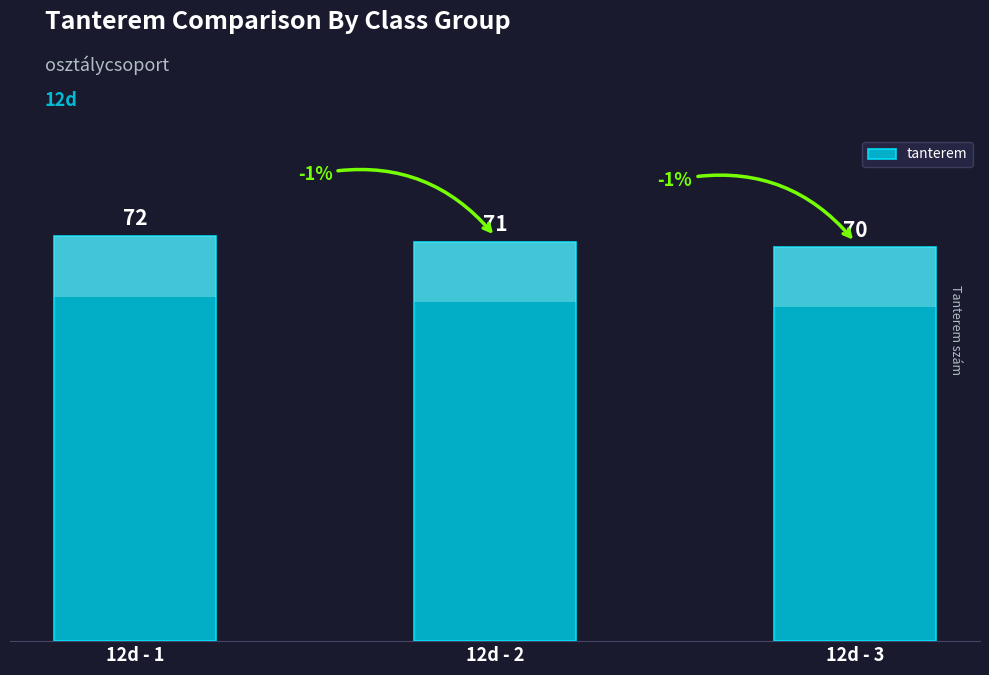

Reading left to right, extract all data points from this chart.

12d - 1=72	12d - 2=71	12d - 3=70